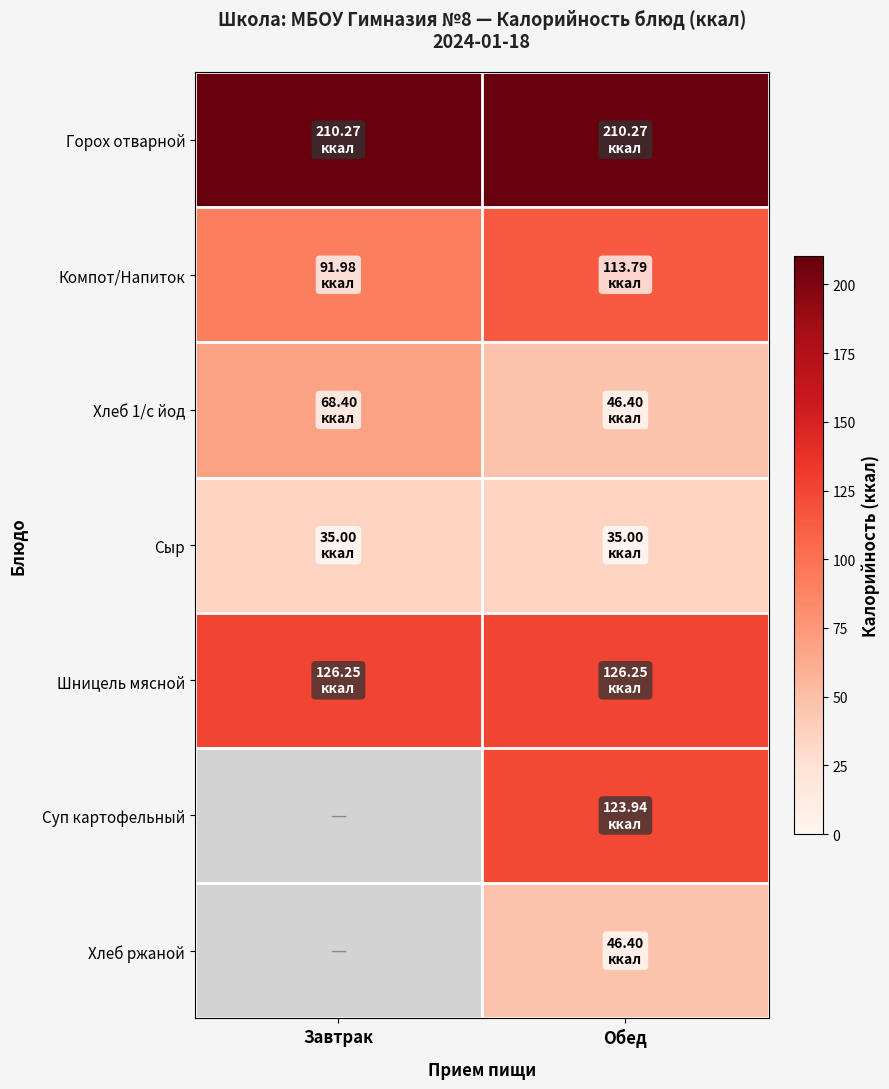

Which series changed the most between Завтрак and Обед?

Хлеб 1/с йод